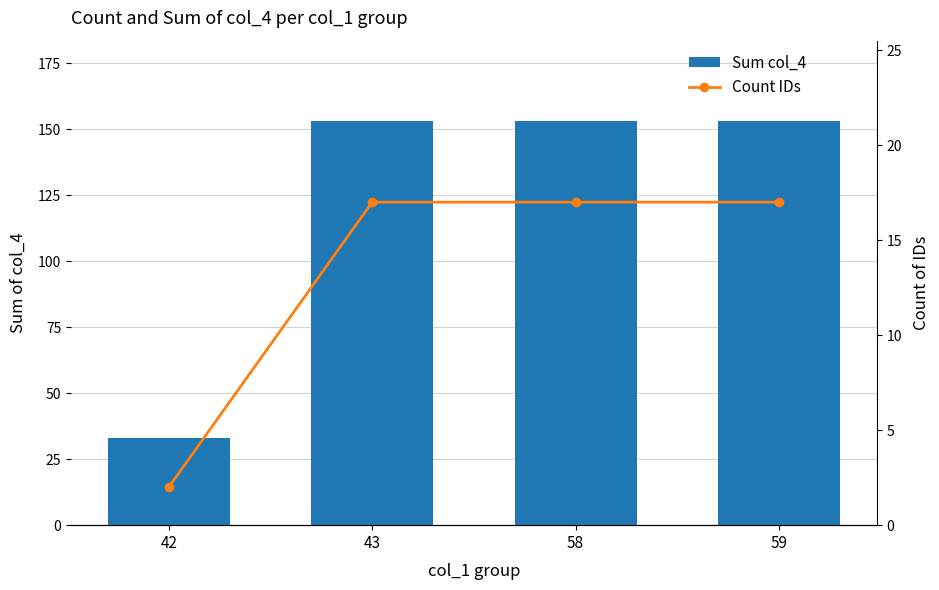

The value of Sum col_4 at 43 is 201. True or false?

False